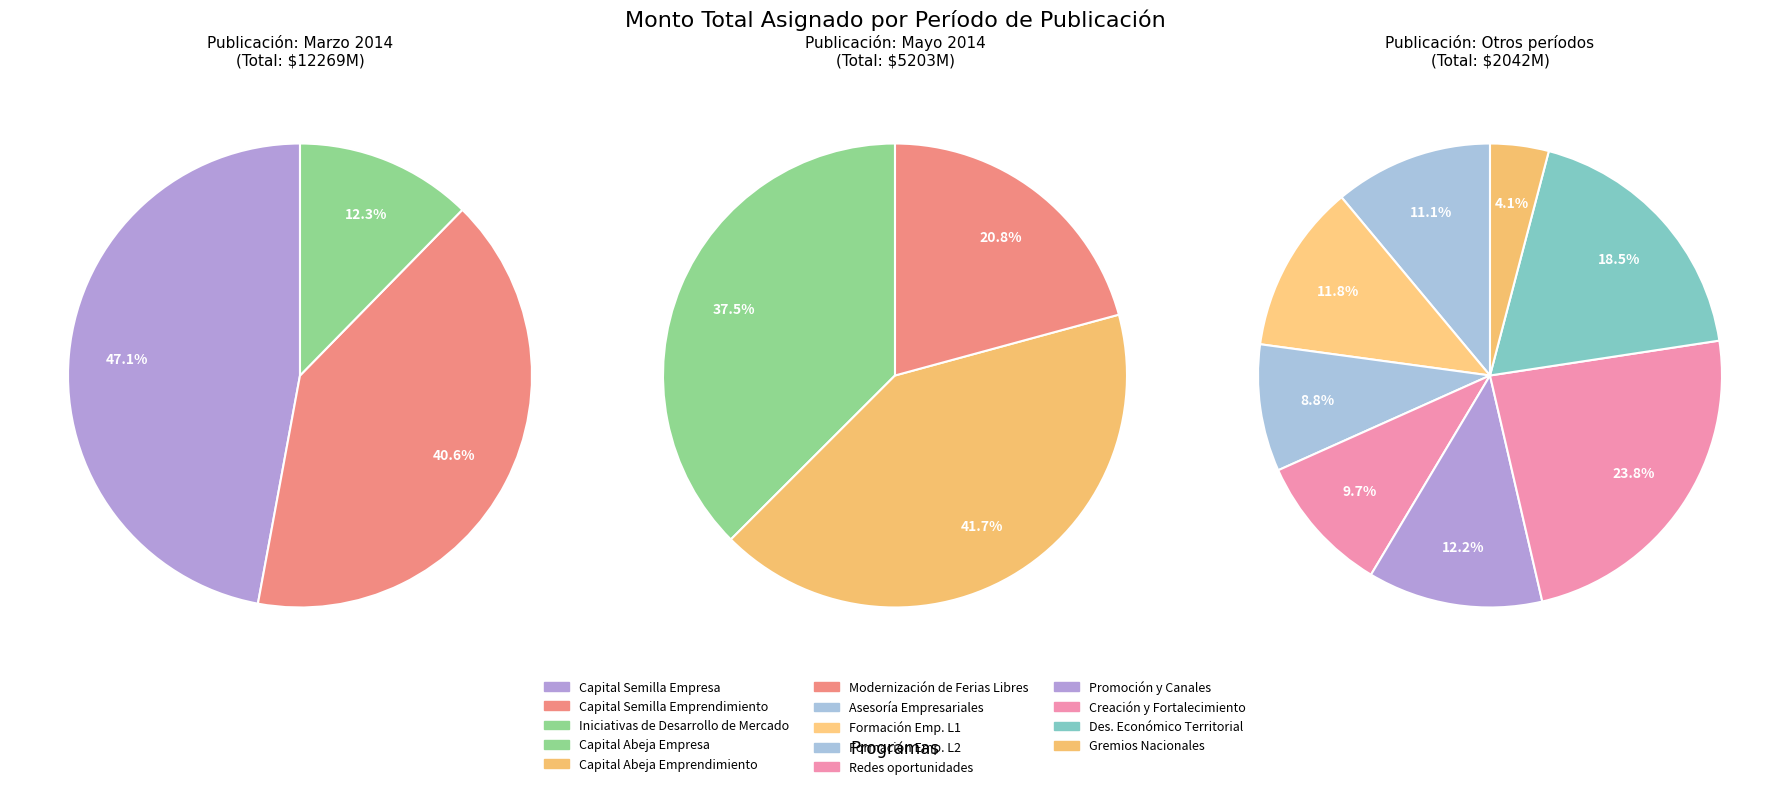

What portion of the pie excludes Iniciativas de Desarrollo de Mercado?

92.2%